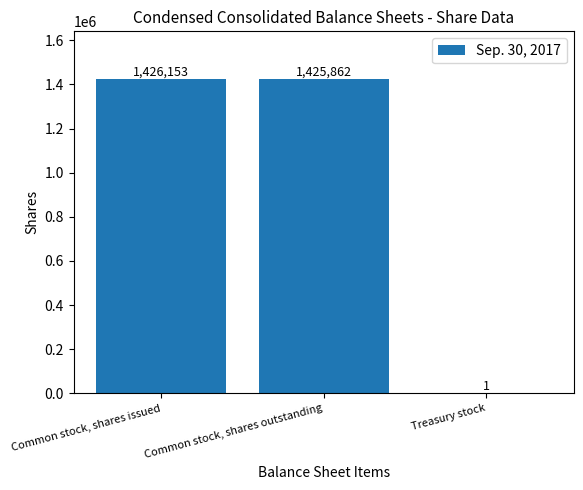

What is the change in value from Common stock, shares outstanding to Treasury stock?

-1425861